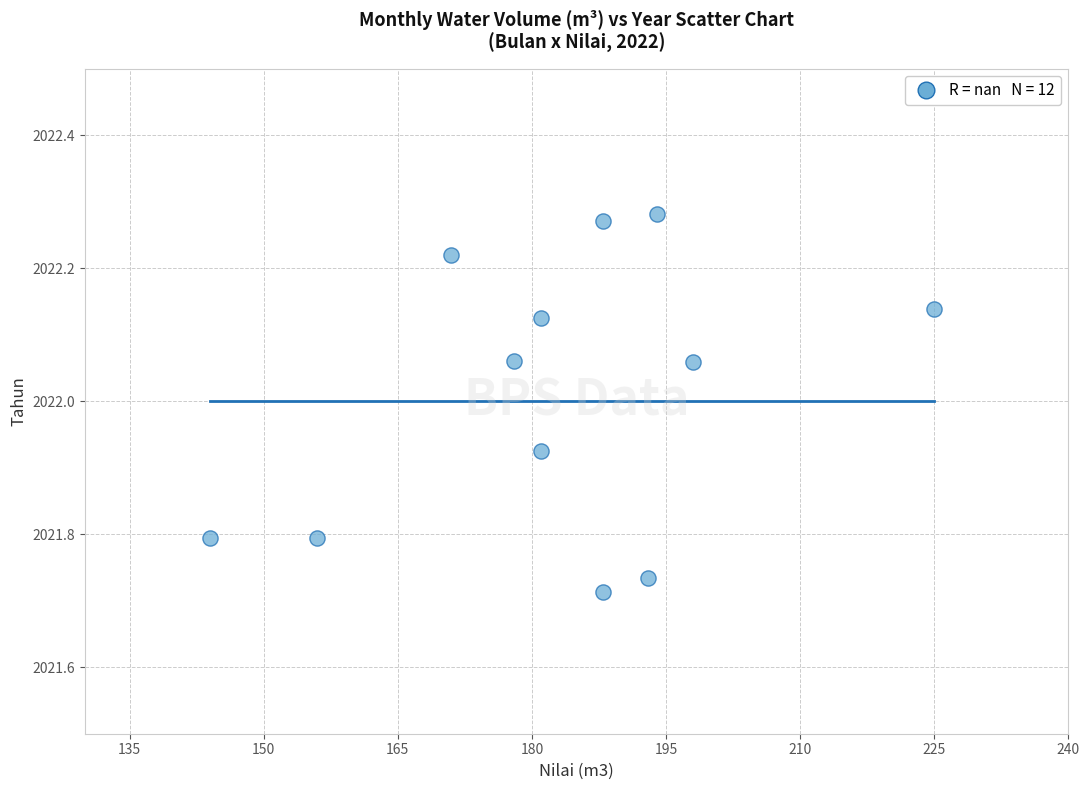

What is the average X value?

183.1